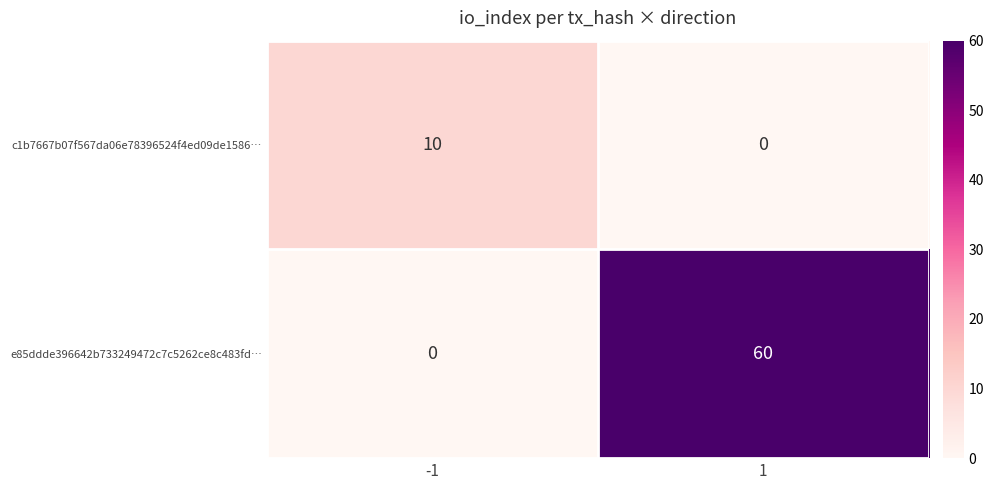

What is the spread (max minus min) of values at -1?

10